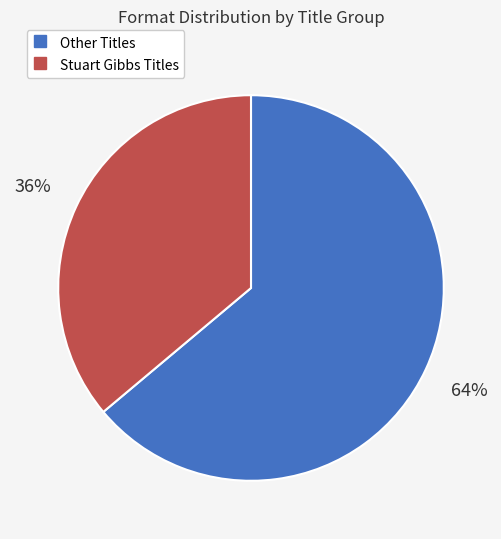

To the nearest percent, what is the average slice percentage?

50%